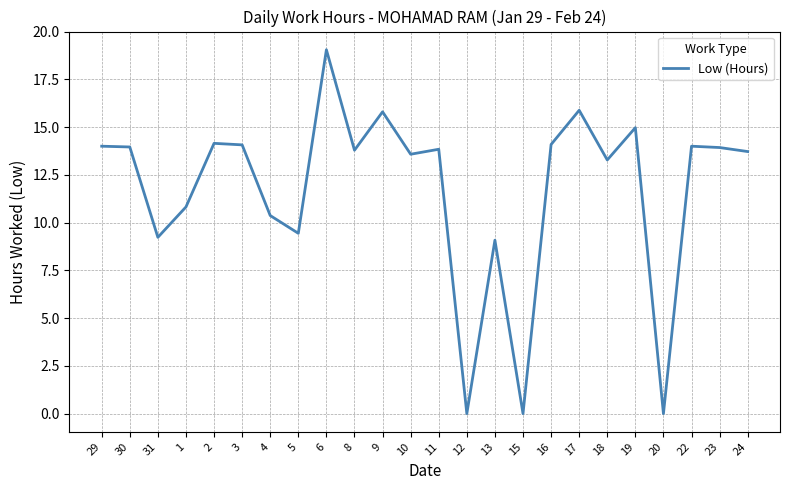

Is this an area chart (filled region under the line)?

No